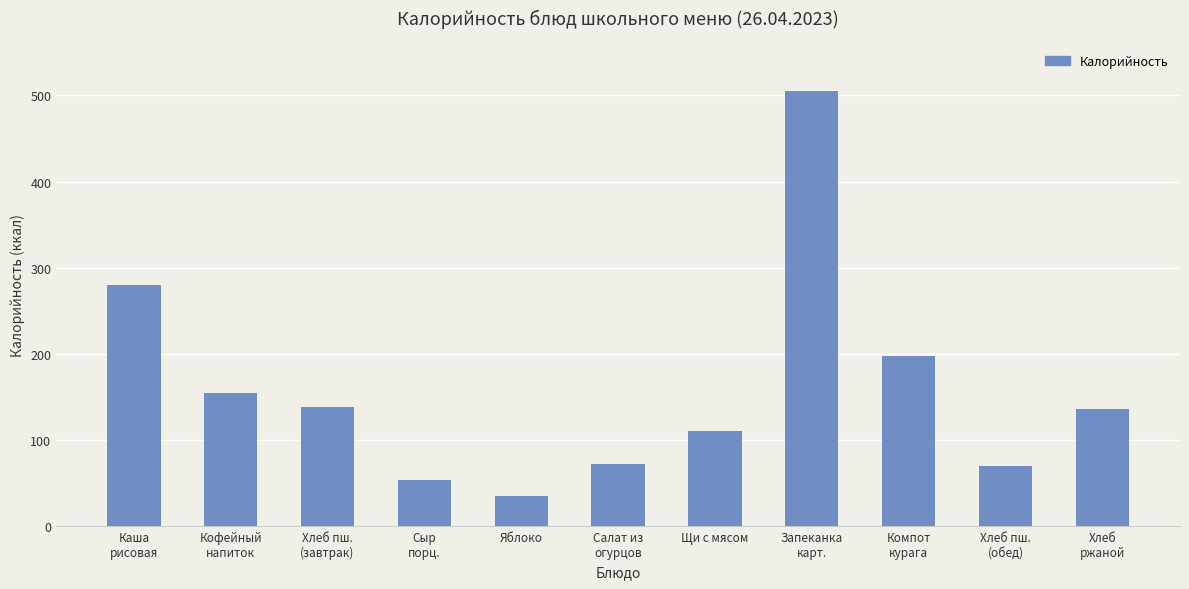

Is it true that the value at Кофейный
напиток is 155?

True